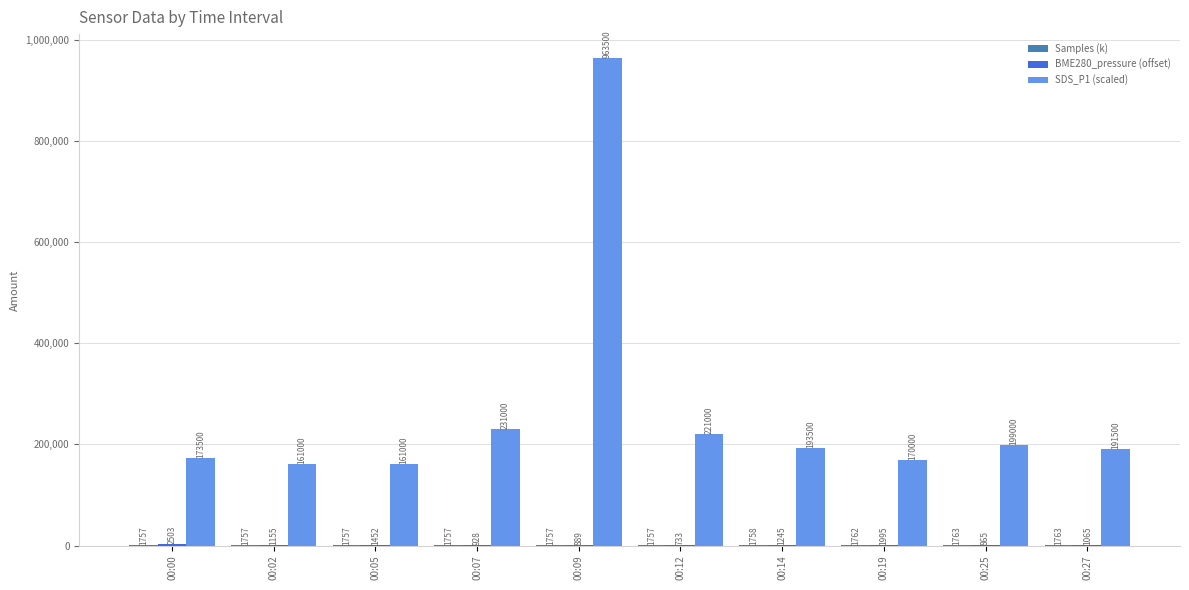

What value does the SDS_P1 (scaled) series have at 00:19?

170000.0